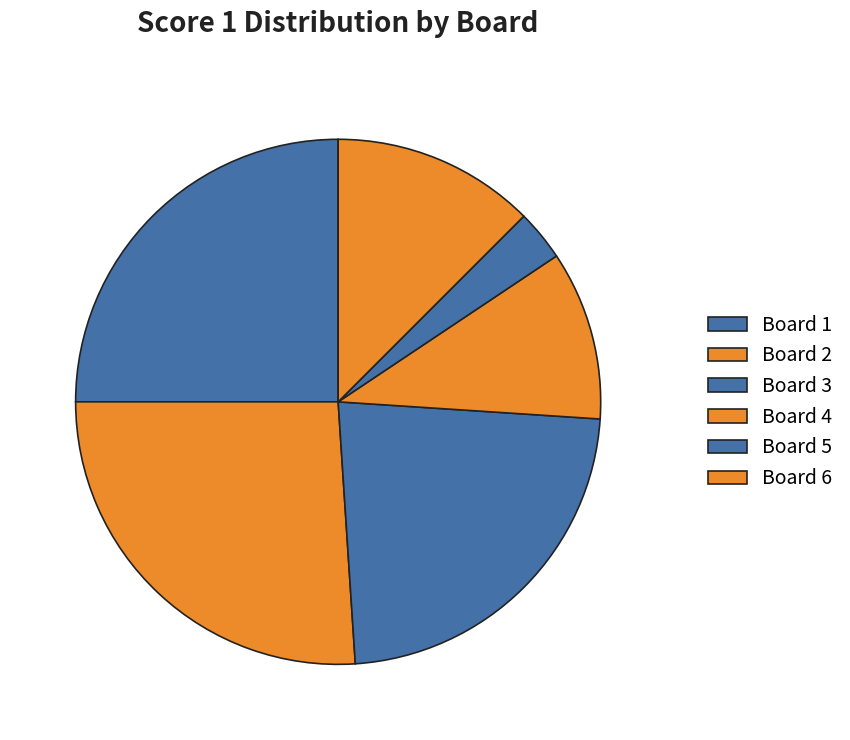

What is the largest slice in the pie chart?

Board 2